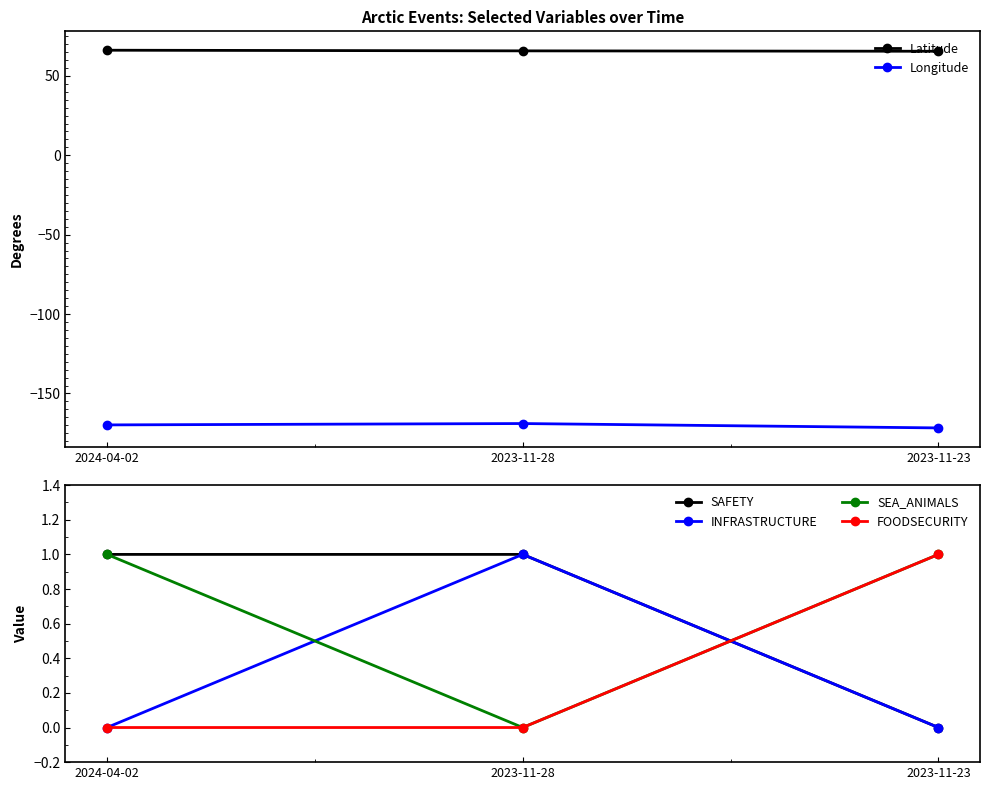

Which category has the highest value across all series?

2024-04-02